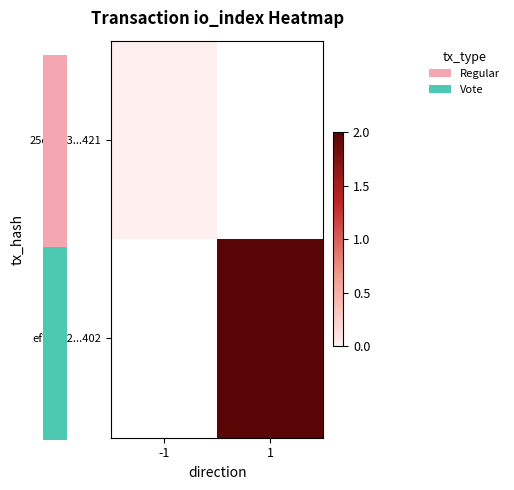

Count the number of categories in the chart.

2